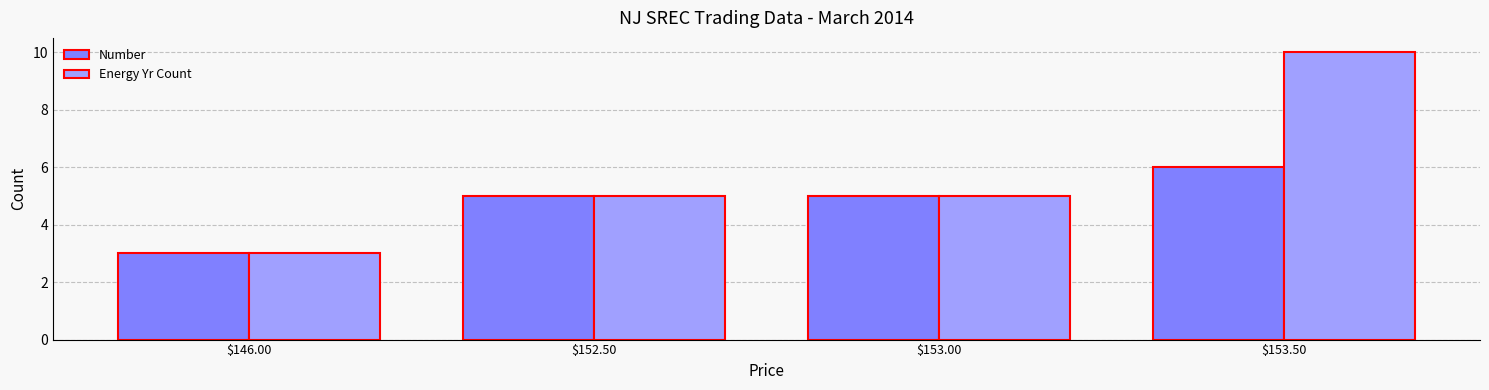

What position from the left is $153.50?

4